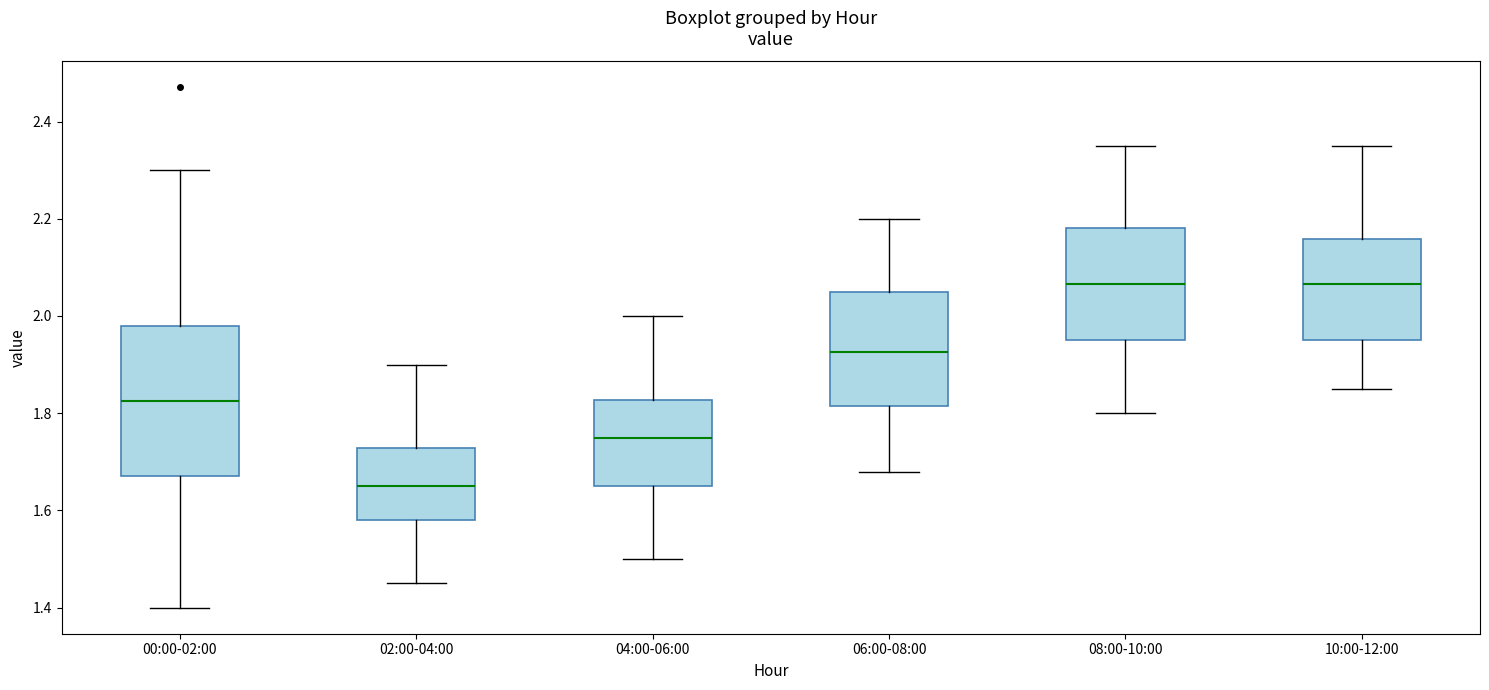

Where does the median line of the box for 10:00-12:00 sit on the y-axis? The values are not printed on the chart, so give them approximately, as read against the axis.

2.06